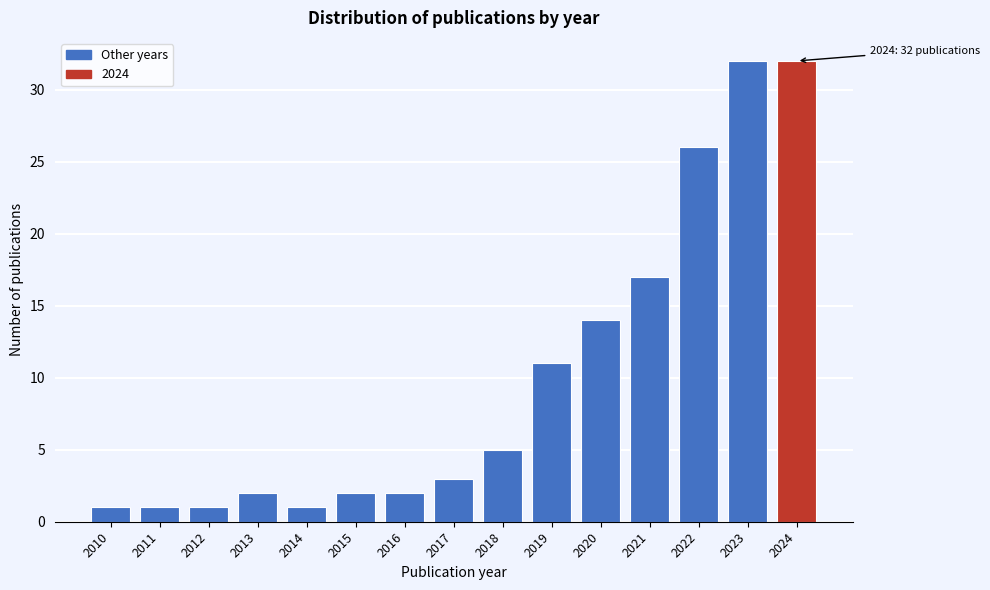

Reading right to left, list all the values displayed in this chart.

2024=32	2023=32	2022=26	2021=17	2020=14	2019=11	2018=5	2017=3	2016=2	2015=2	2014=1	2013=2	2012=1	2011=1	2010=1